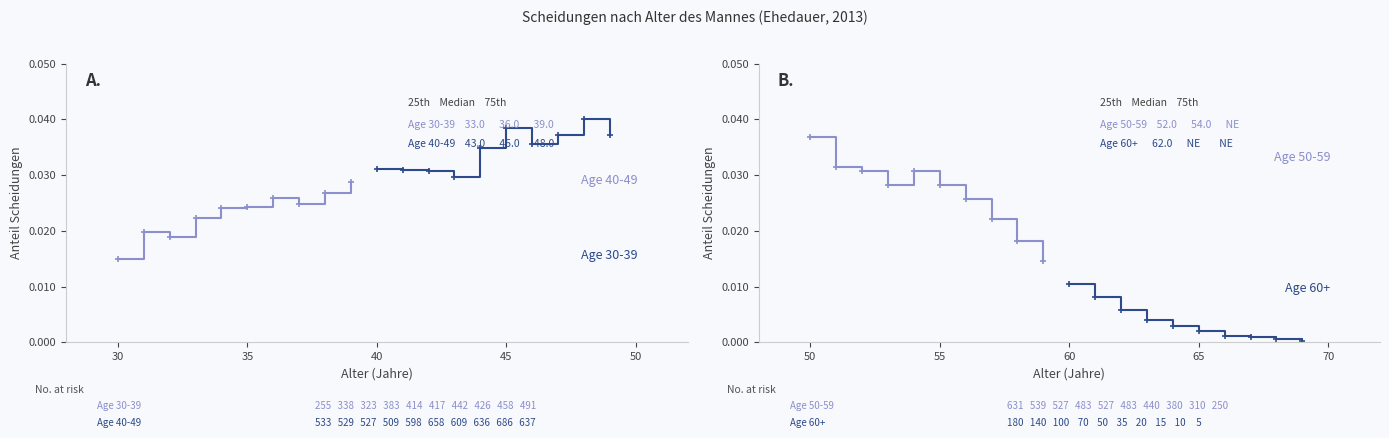

At 30, list the series in order from smallest to largest.

Age 60+, Age 30-39, Age 40-49, Age 50-59